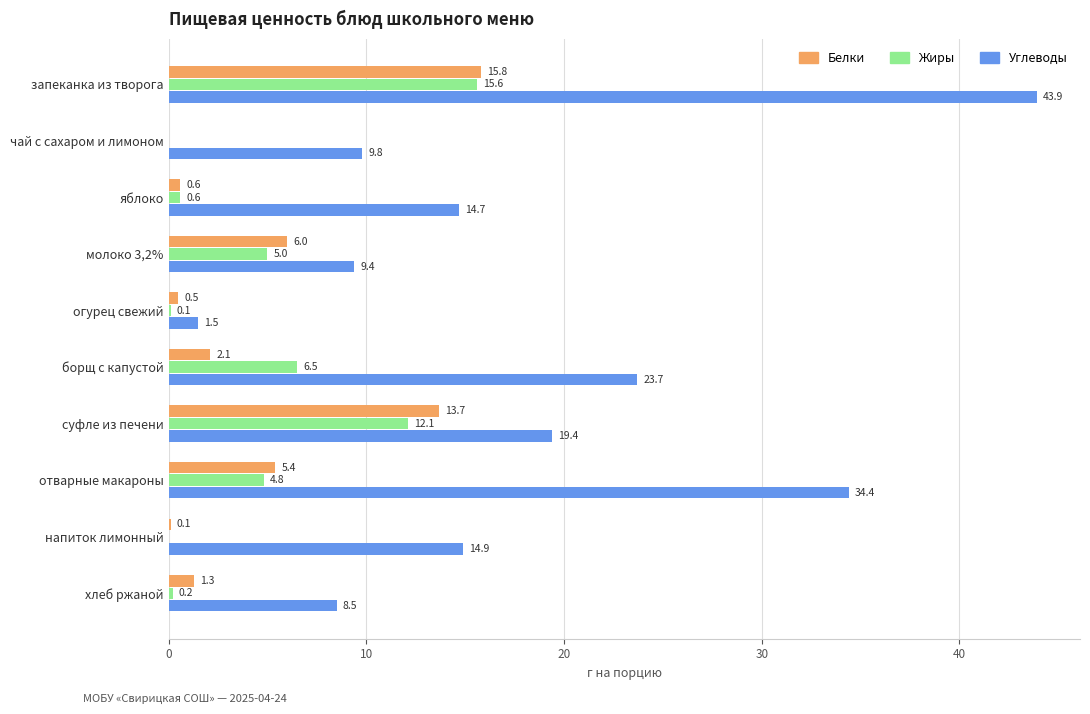

What is the sum of the Жиры values at чай с сахаром и лимоном and молоко 3,2%?

5.0